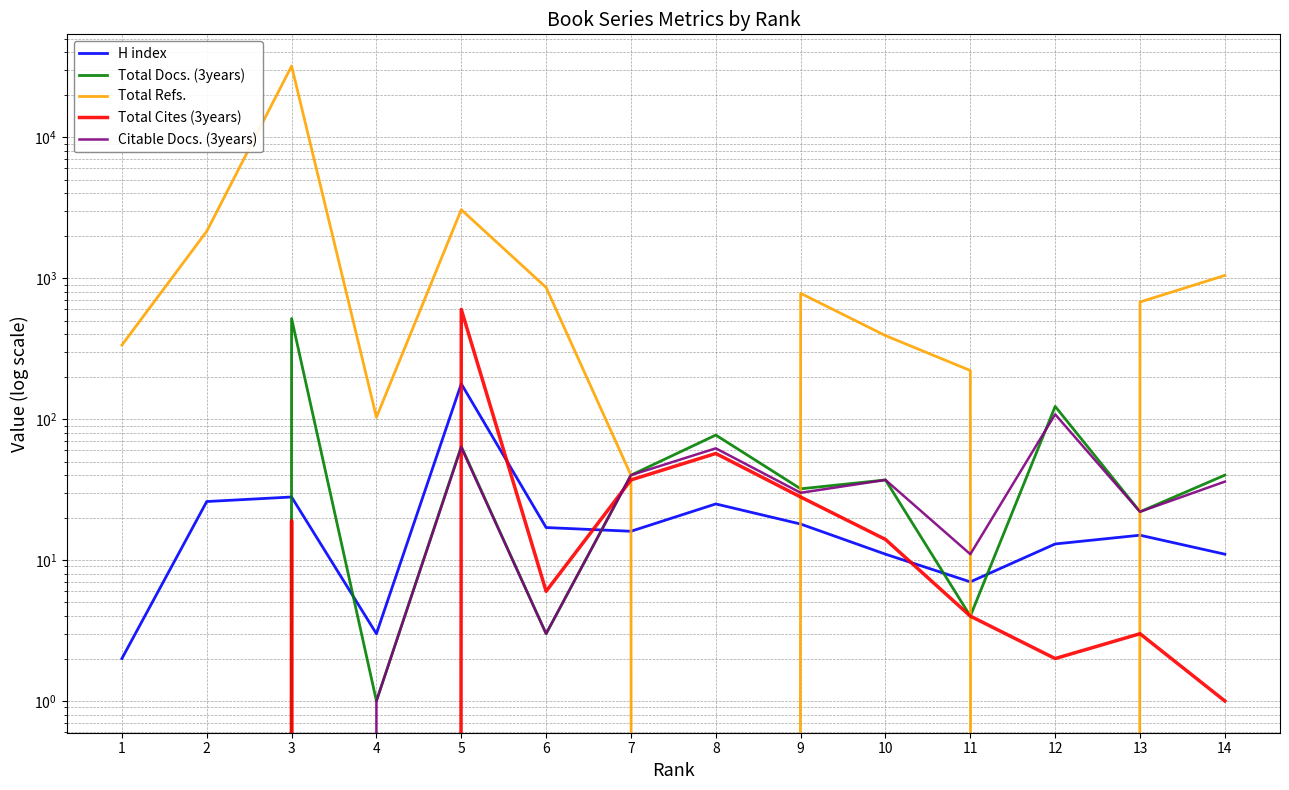

Between 4 and 7, which series saw the biggest shift?

Total Refs.